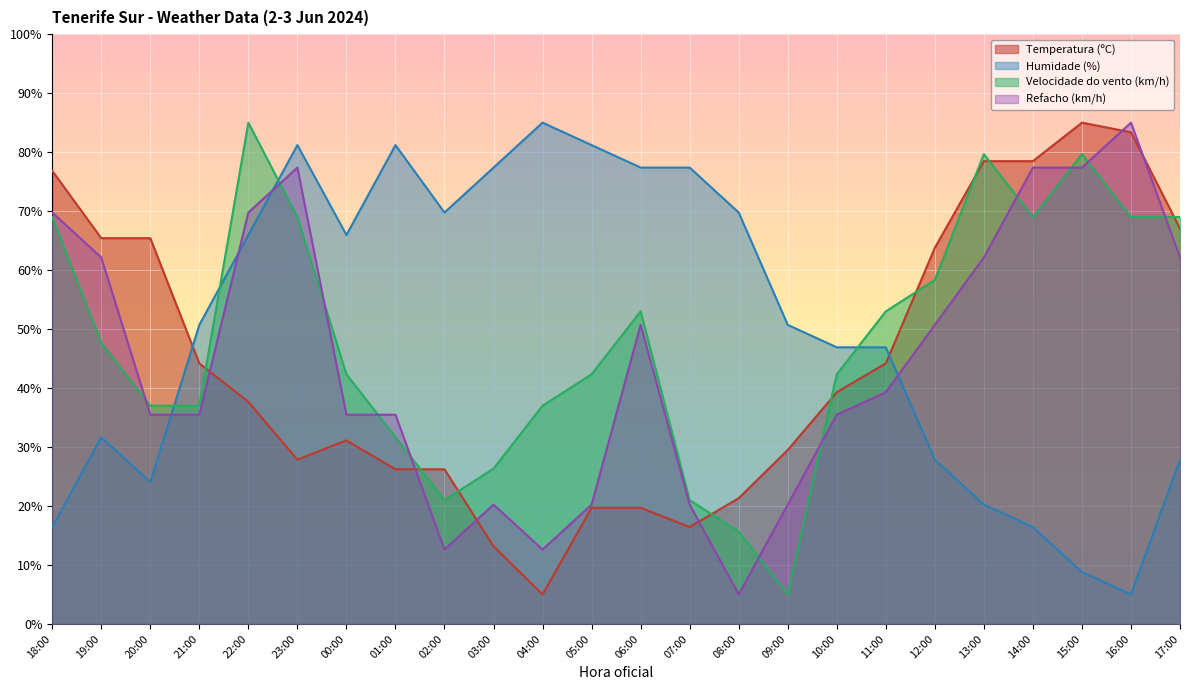

How many interior local valleys does the Temperatura (ºC) series have?

3